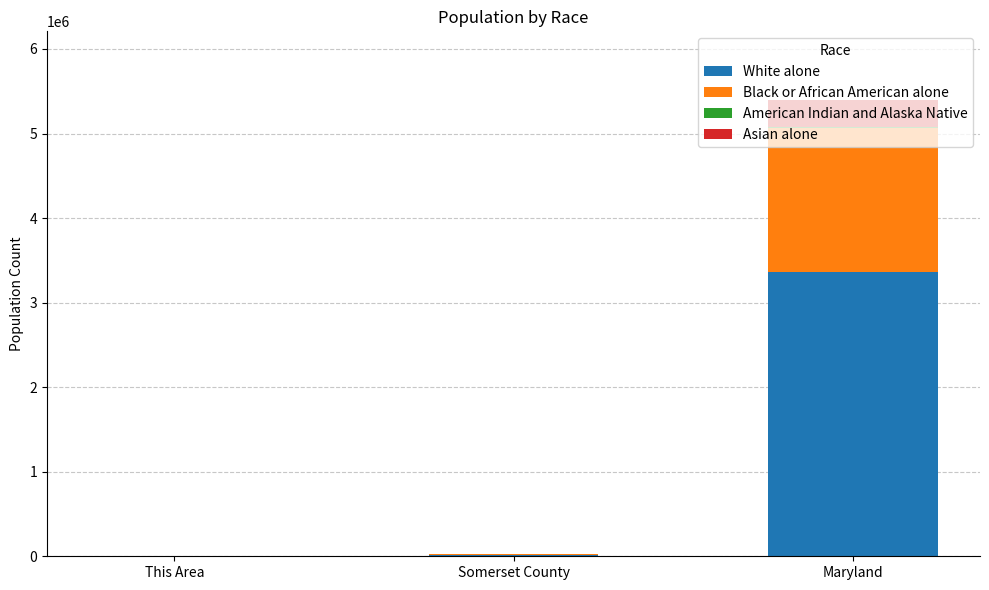

At which category is the sum across all series the highest?

Maryland